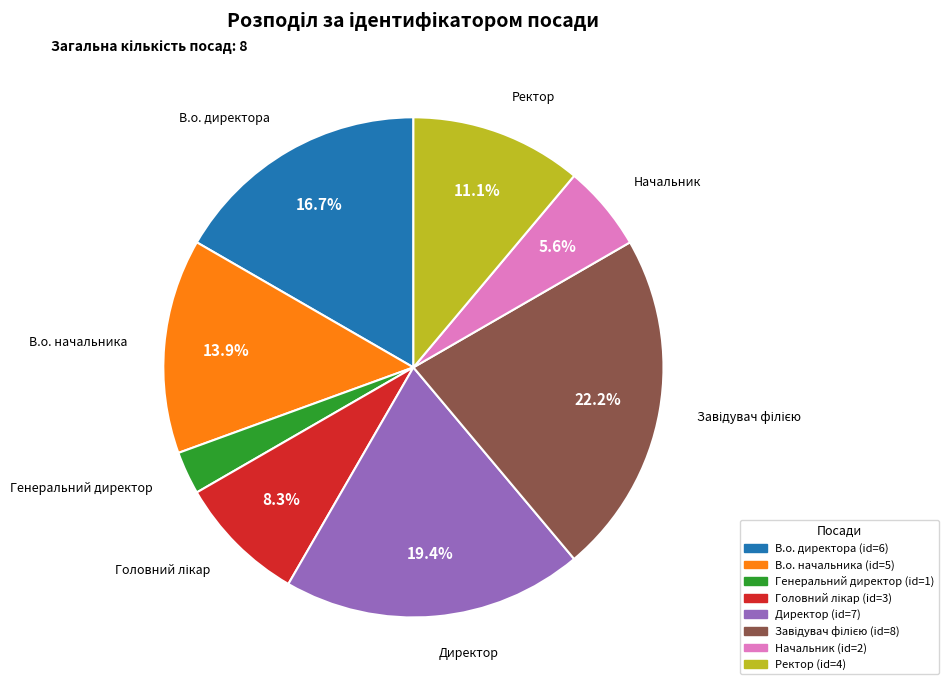

Is В.о. директора the majority of the pie?

No